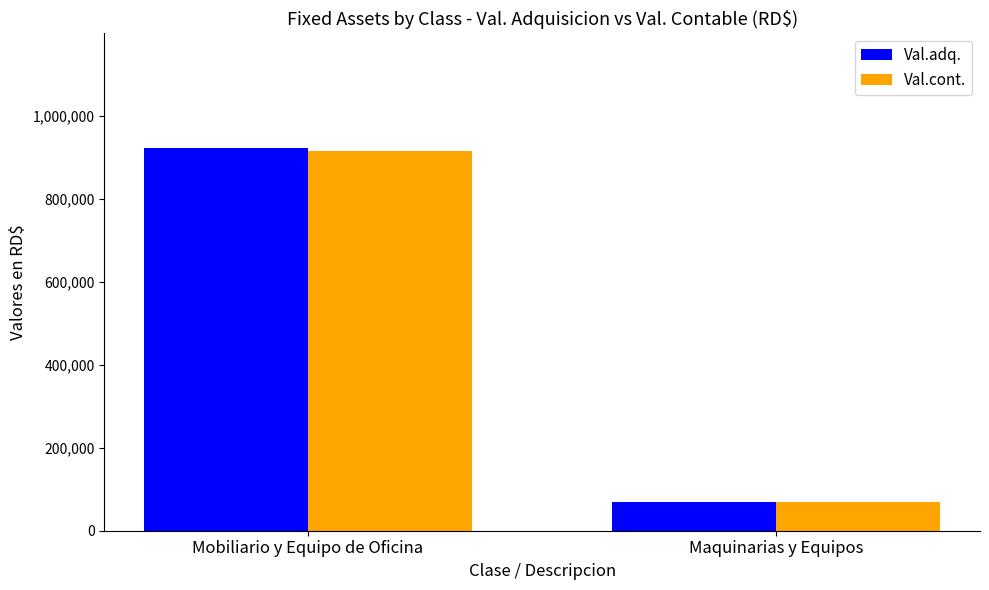

How many data points in Val.adq. are above 922368?

1